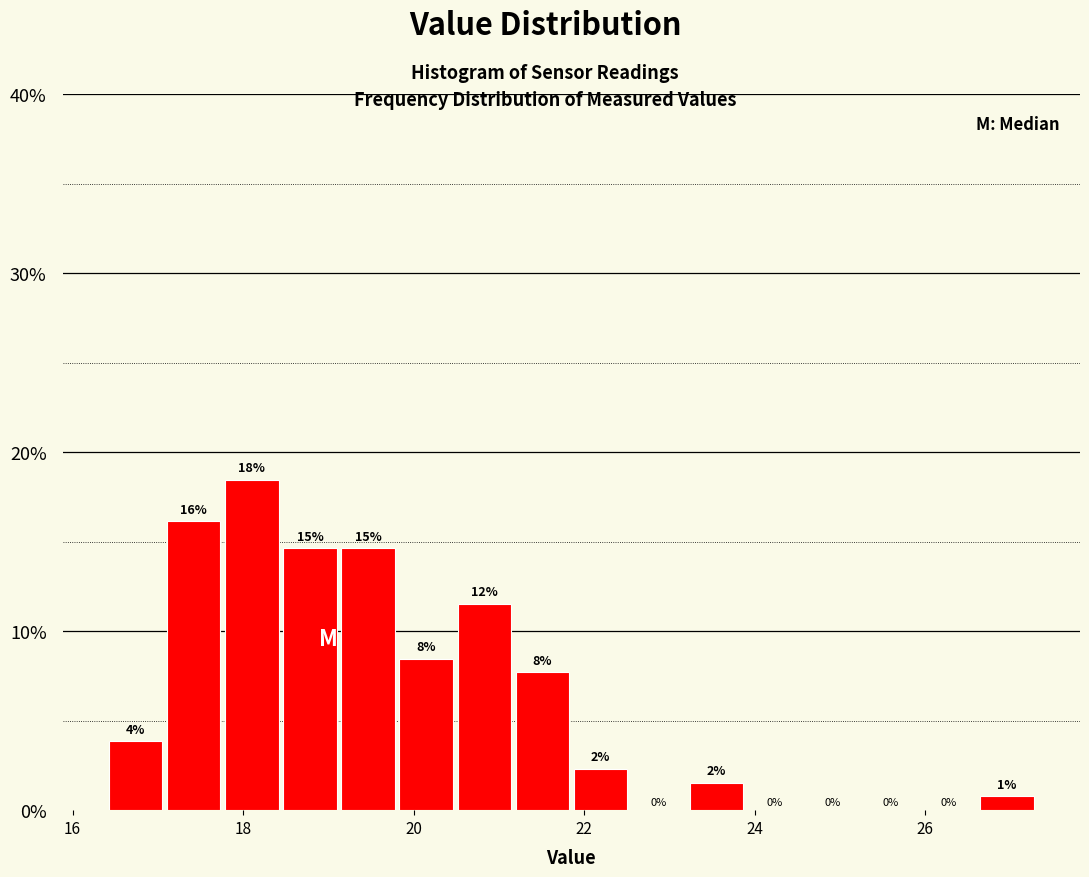

Read against the x-axis, roughly where is the centre of the tallest bar?

18.2